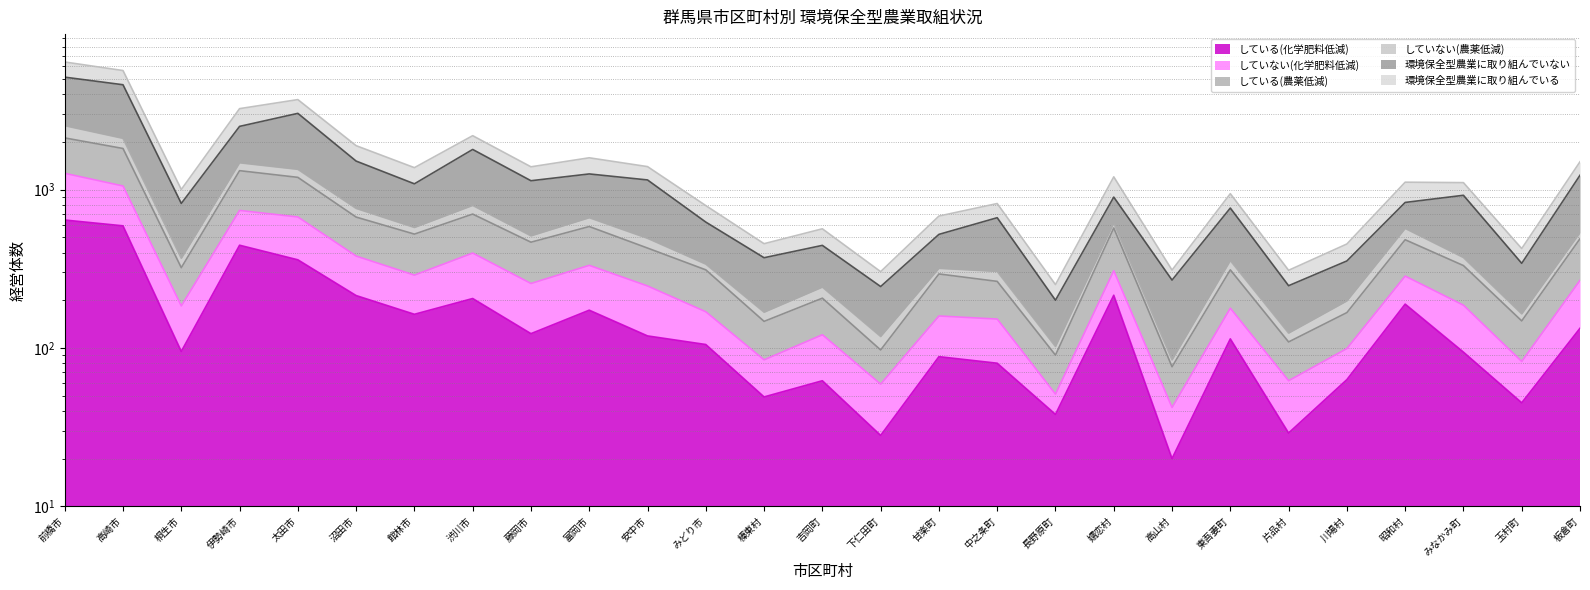

At which label is していない(化学肥料低減) closest to 3322?

伊勢崎市